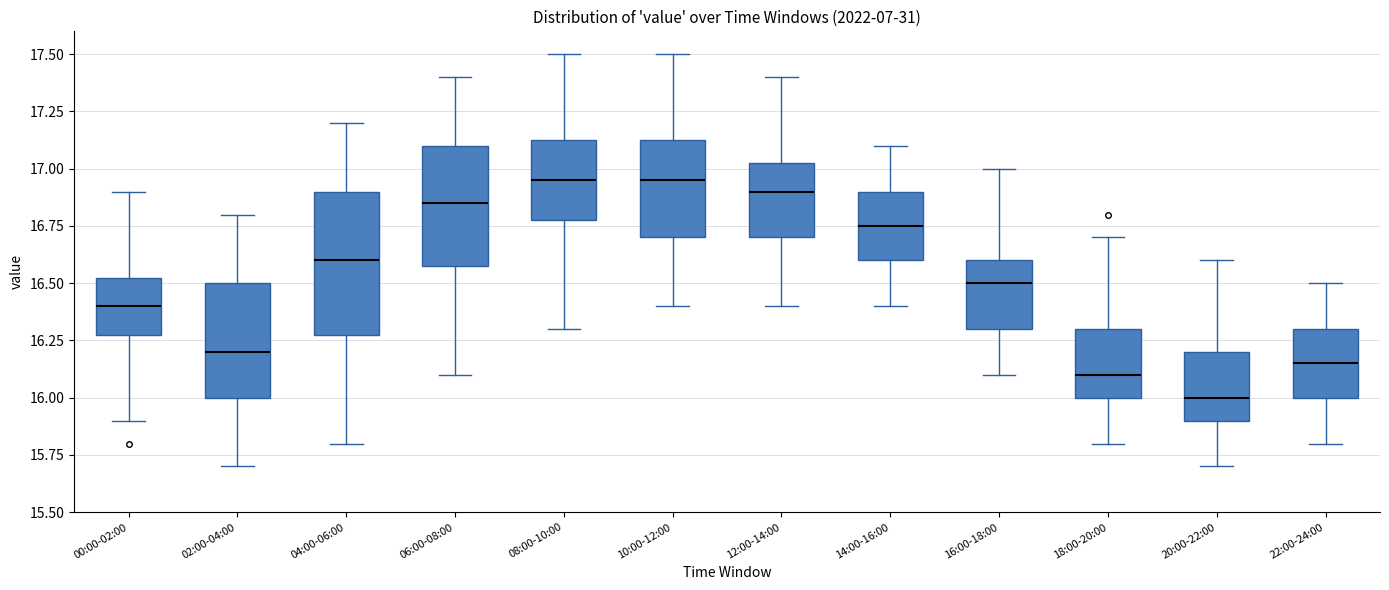

Reading left to right, transcribe this box plot: for each box, give where its median line is, the range the box spans, and where its two whiskers end, as read against the y-axis. The values are not printed on the chart, so give them approximately, as read against the axis.

00:00-02:00: median 16.40, box 16.30 to 16.55, whiskers 15.90 to 16.90
02:00-04:00: median 16.20, box 16.00 to 16.50, whiskers 15.70 to 16.80
04:00-06:00: median 16.60, box 16.30 to 16.90, whiskers 15.80 to 17.20
06:00-08:00: median 16.85, box 16.60 to 17.10, whiskers 16.10 to 17.40
08:00-10:00: median 16.95, box 16.80 to 17.15, whiskers 16.30 to 17.50
10:00-12:00: median 16.95, box 16.70 to 17.15, whiskers 16.40 to 17.50
12:00-14:00: median 16.90, box 16.70 to 17.05, whiskers 16.40 to 17.40
14:00-16:00: median 16.75, box 16.60 to 16.90, whiskers 16.40 to 17.10
16:00-18:00: median 16.50, box 16.30 to 16.60, whiskers 16.10 to 17.00
18:00-20:00: median 16.10, box 16.00 to 16.30, whiskers 15.80 to 16.70
20:00-22:00: median 16.00, box 15.90 to 16.20, whiskers 15.70 to 16.60
22:00-24:00: median 16.15, box 16.00 to 16.30, whiskers 15.80 to 16.50